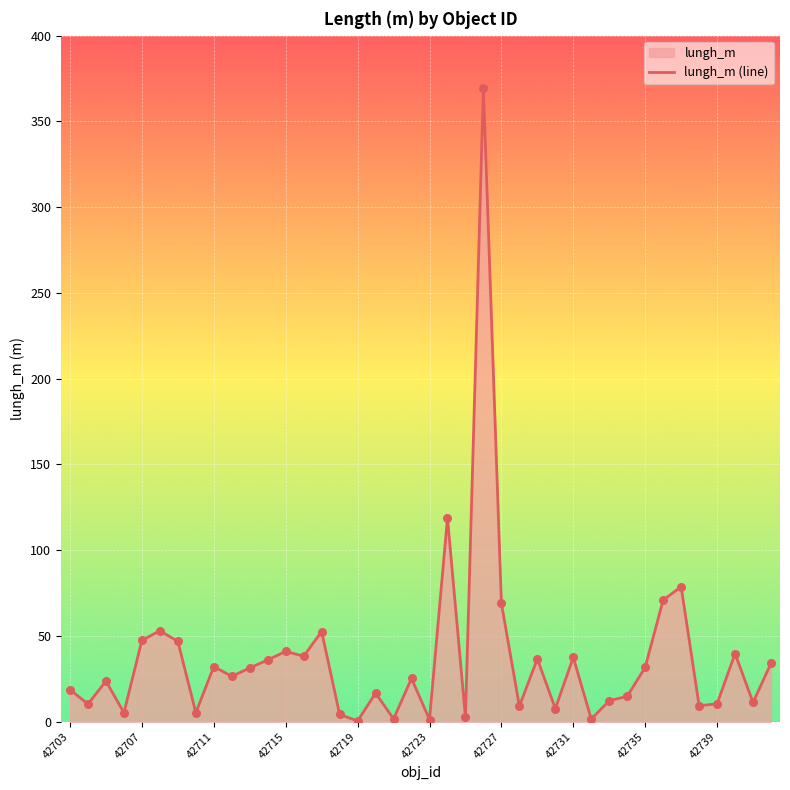

What is the change in value from 42715 to 42739?

-30.6